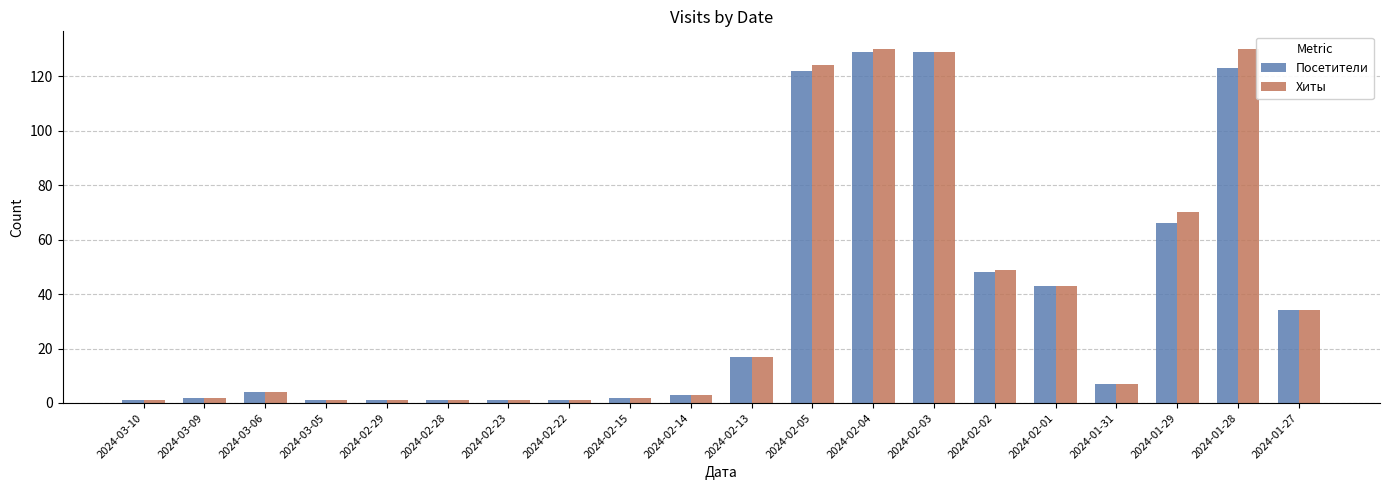

What is the highest value of the Посетители series?

129